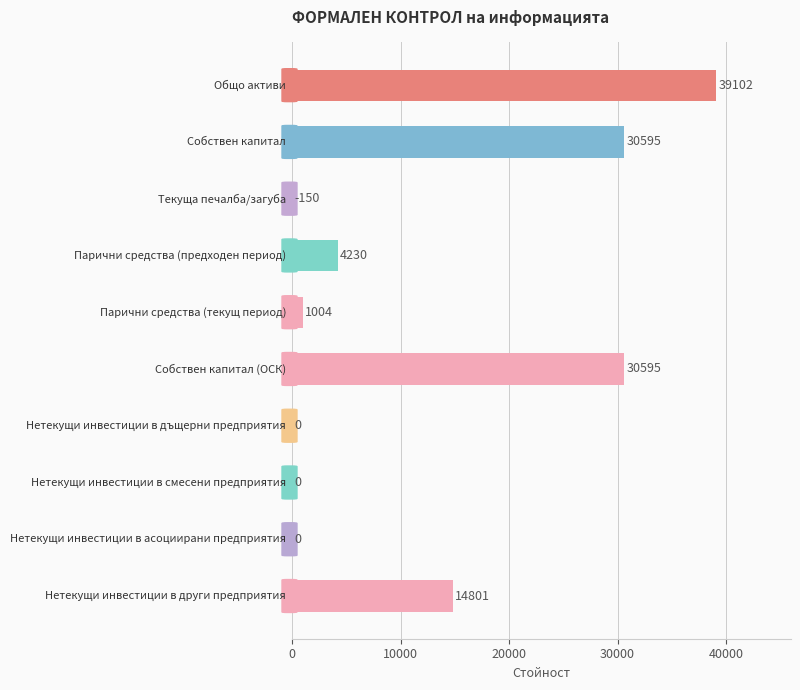

How many distinct data groups are displayed?

1